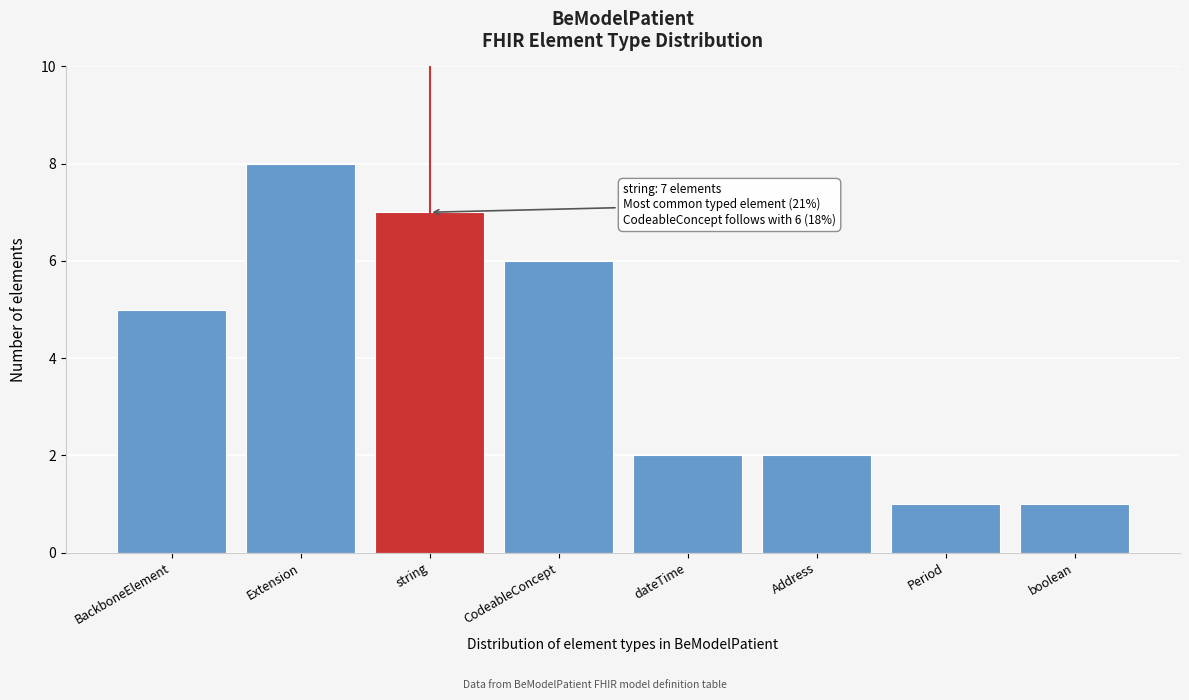

Reading right to left, what are all the values shown in this chart?

1	1	2	2	6	7	8	5